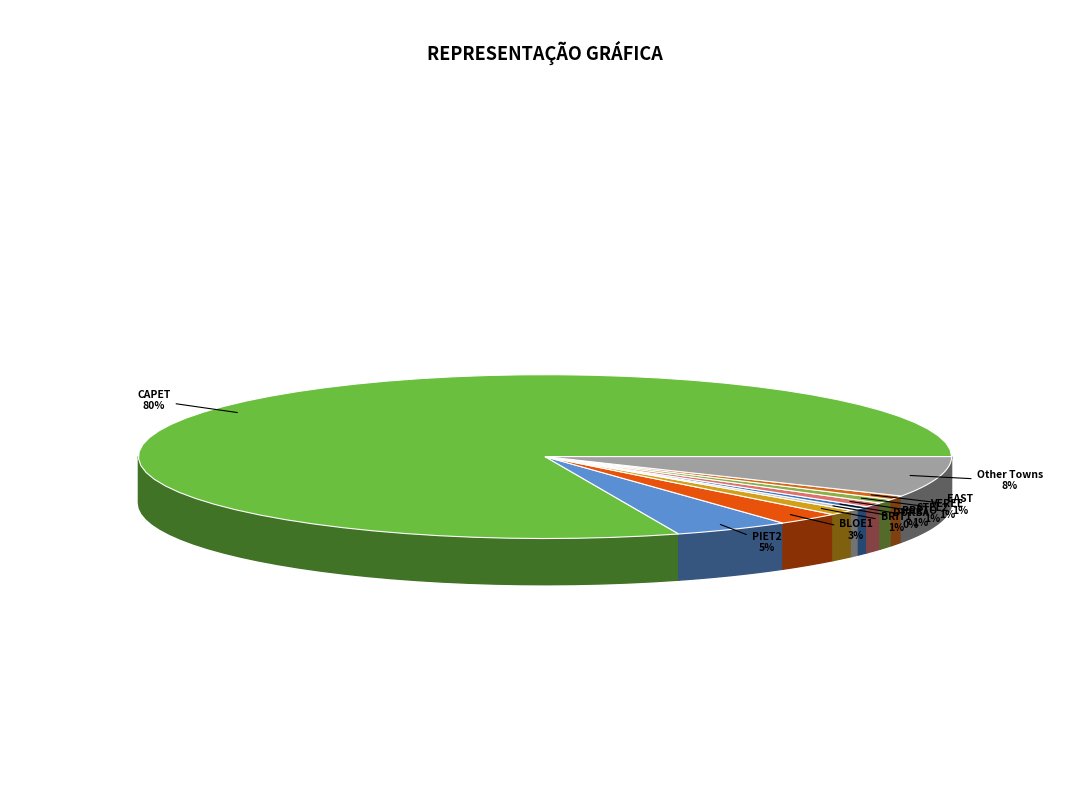

Do BRIT1 and SOME2 together represent more than half of the pie?

No